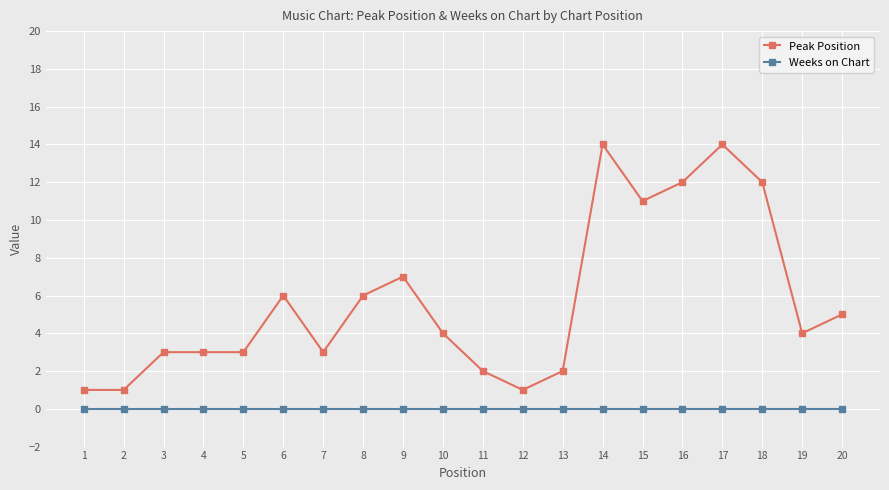

True or false: Peak Position and Weeks on Chart intersect in this chart.

False